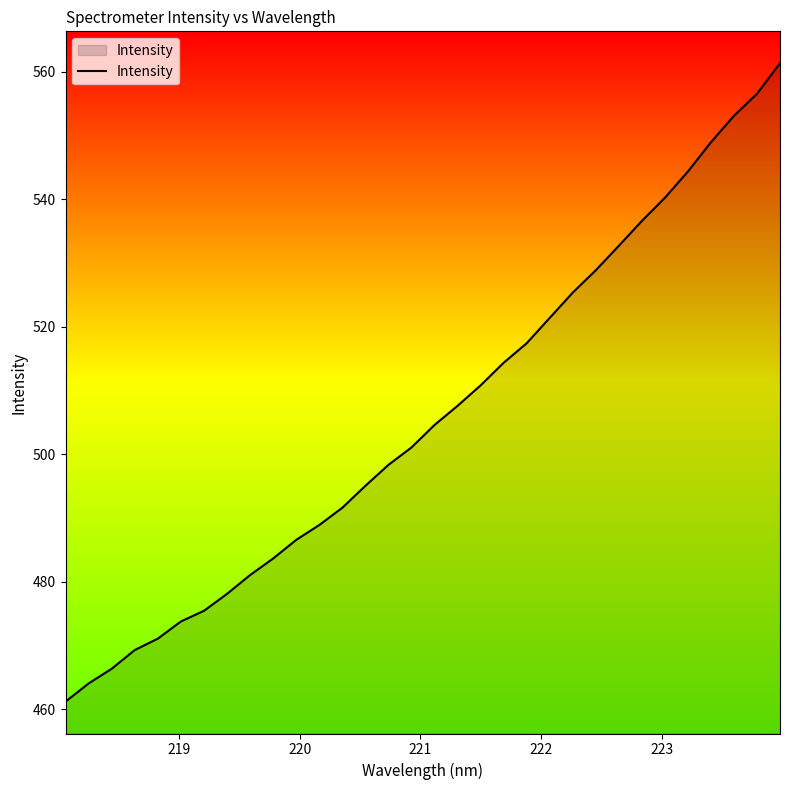

What is the maximum value shown in the chart?

561.3